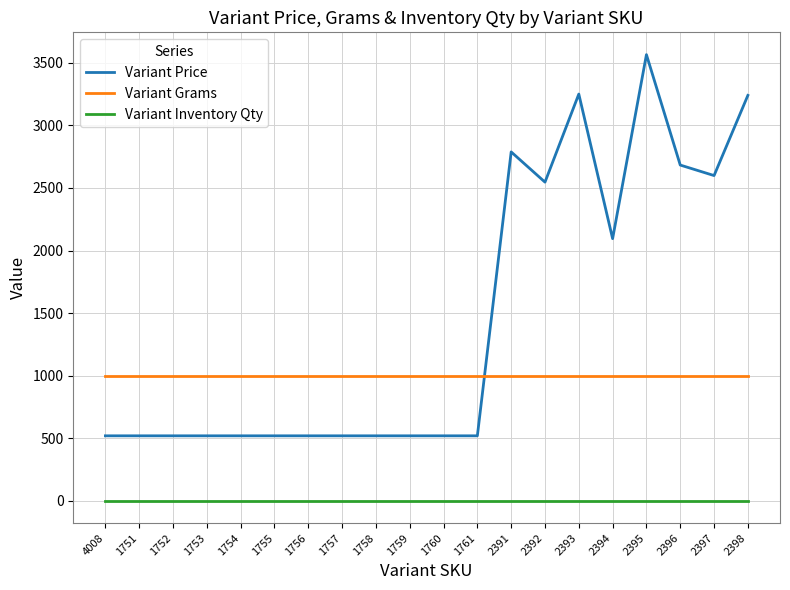

At which label is Variant Price closest to 2042?

2394